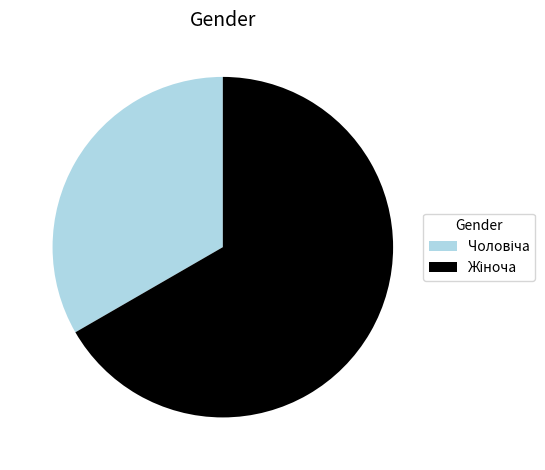

Is there any slice that represents more than half of the pie?

Yes